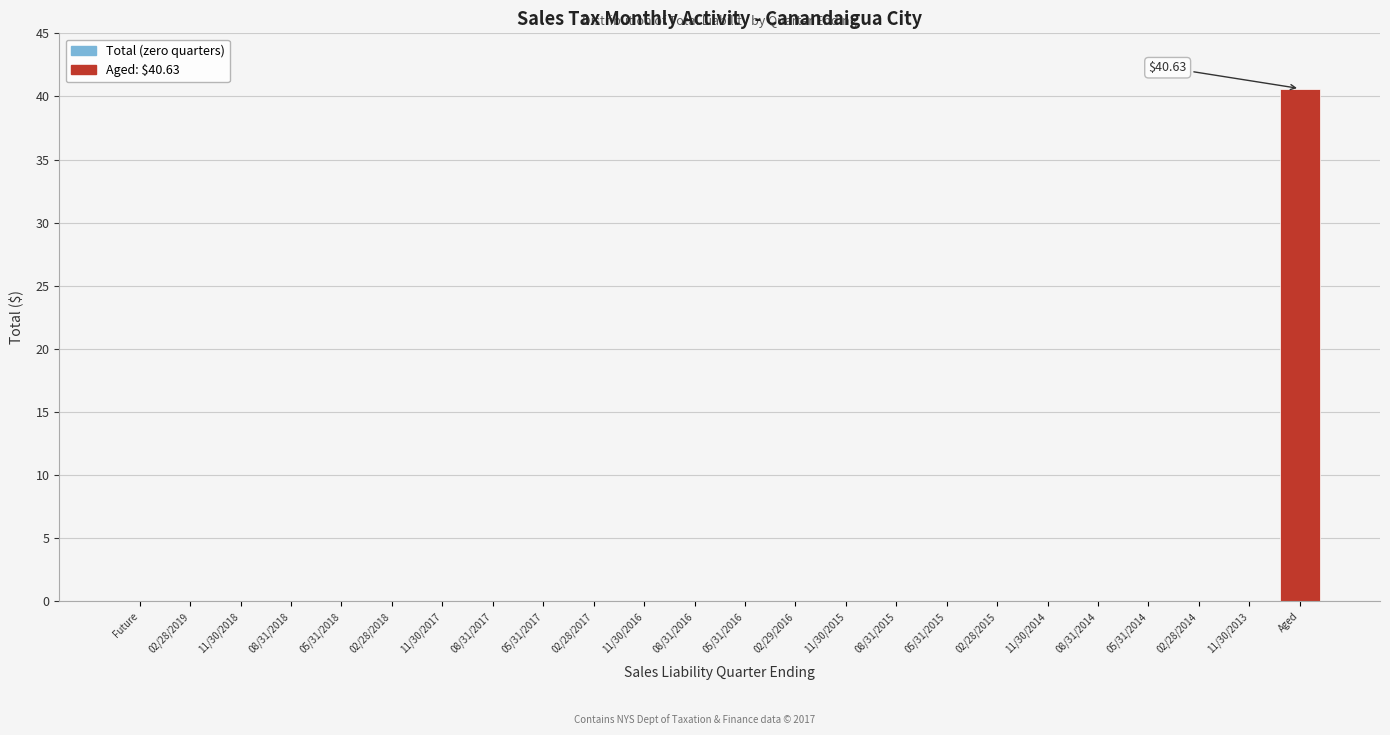

Which category has the highest value across all series?

Aged